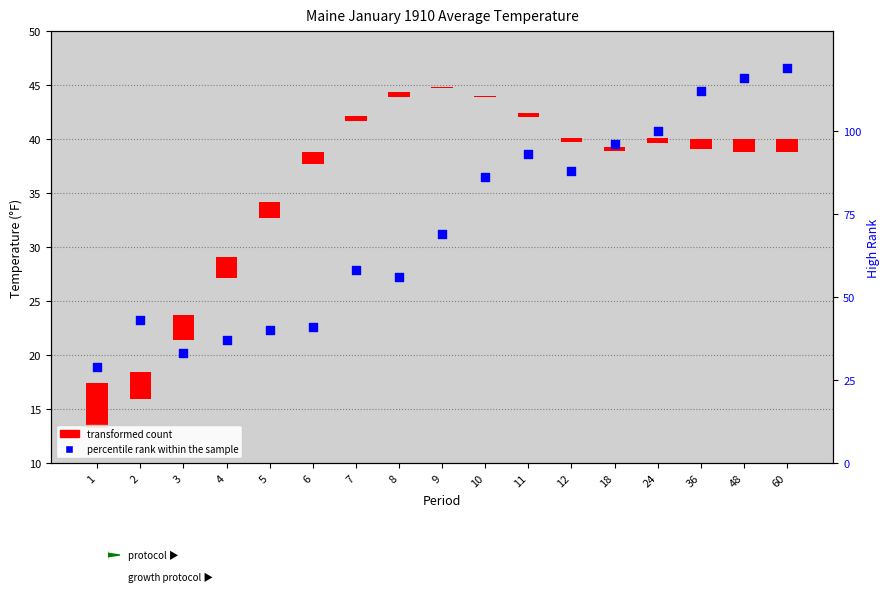

Between 18 and 36, which is larger?

36